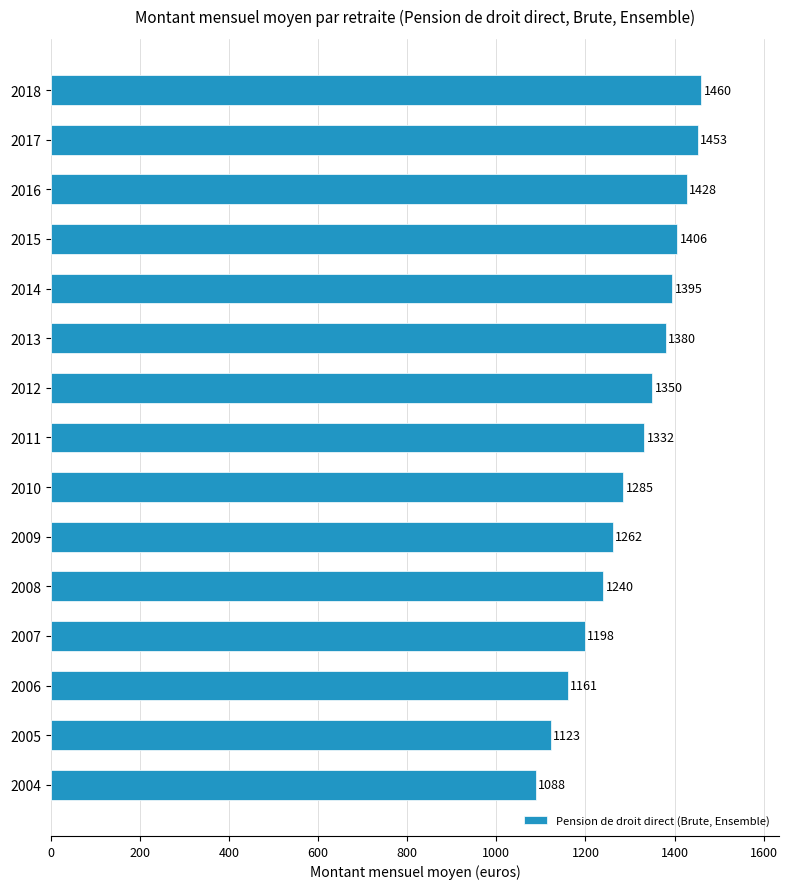

Are the bars horizontal?

Yes